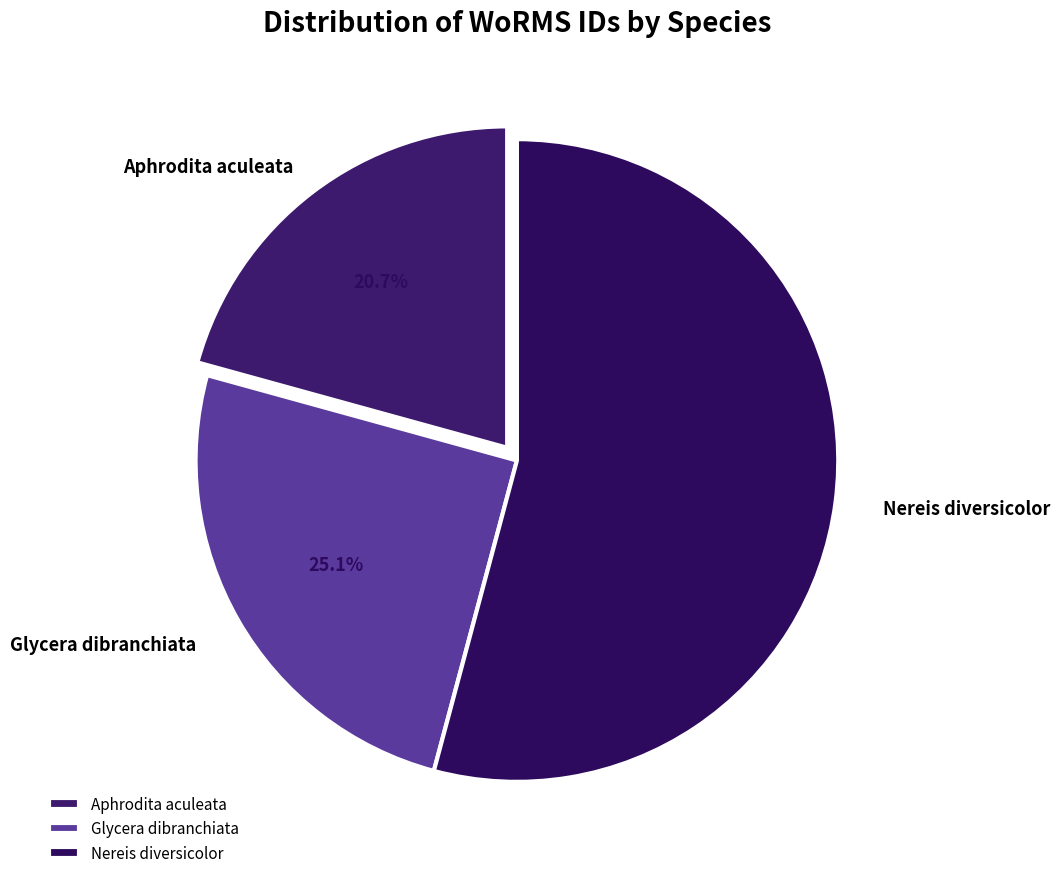

Approximately how many times larger is the value at Glycera dibranchiata compared to Nereis diversicolor?

0.5